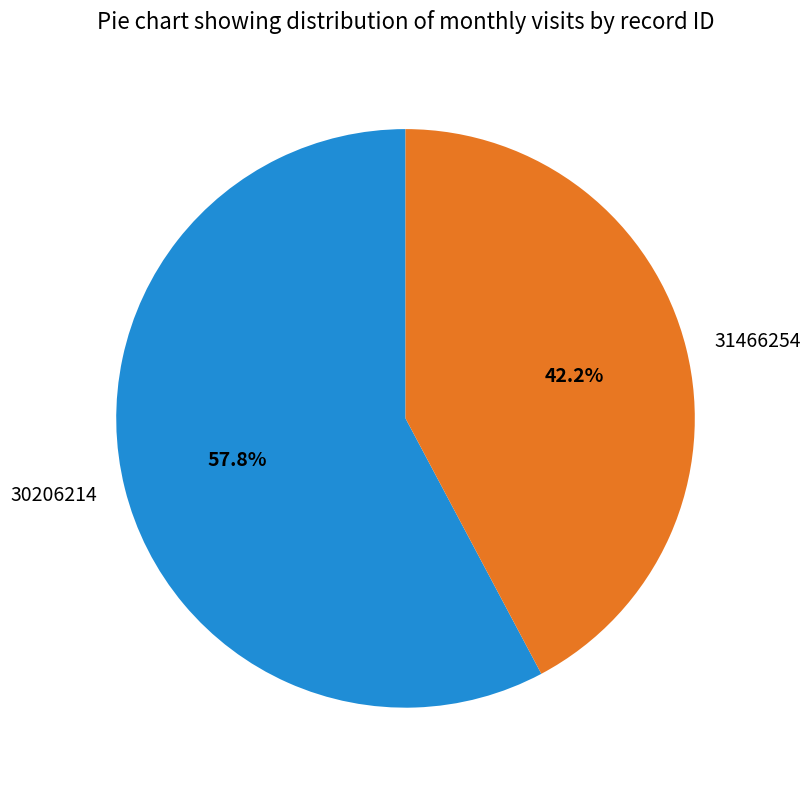

To the nearest percent, what is the combined percentage of 30206214 and 31466254?

100%